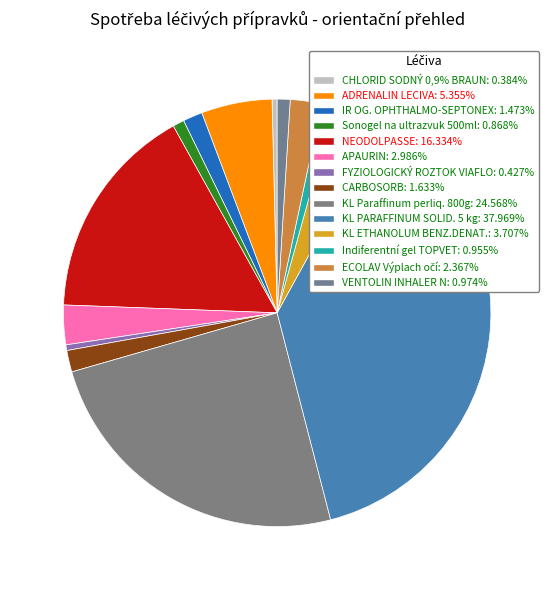

How many segments does this pie chart have?

14